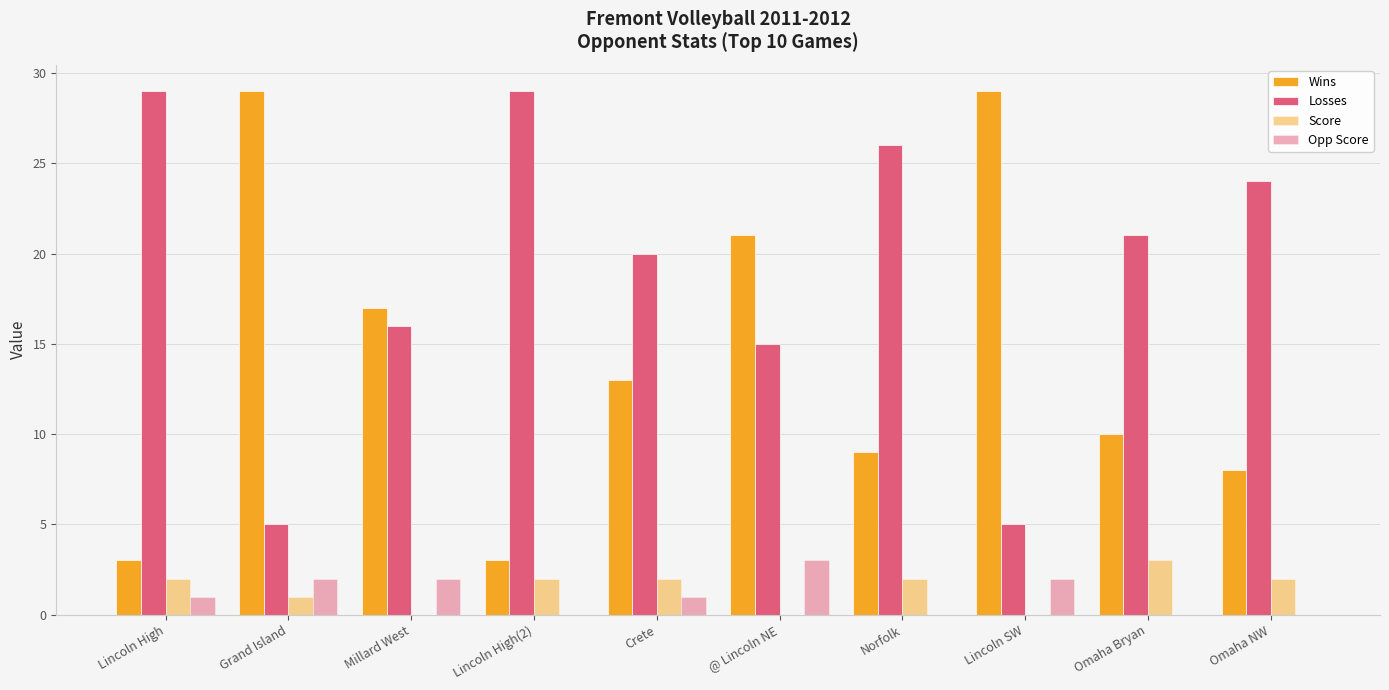

What is the total value across all series at Lincoln High(2)?

34